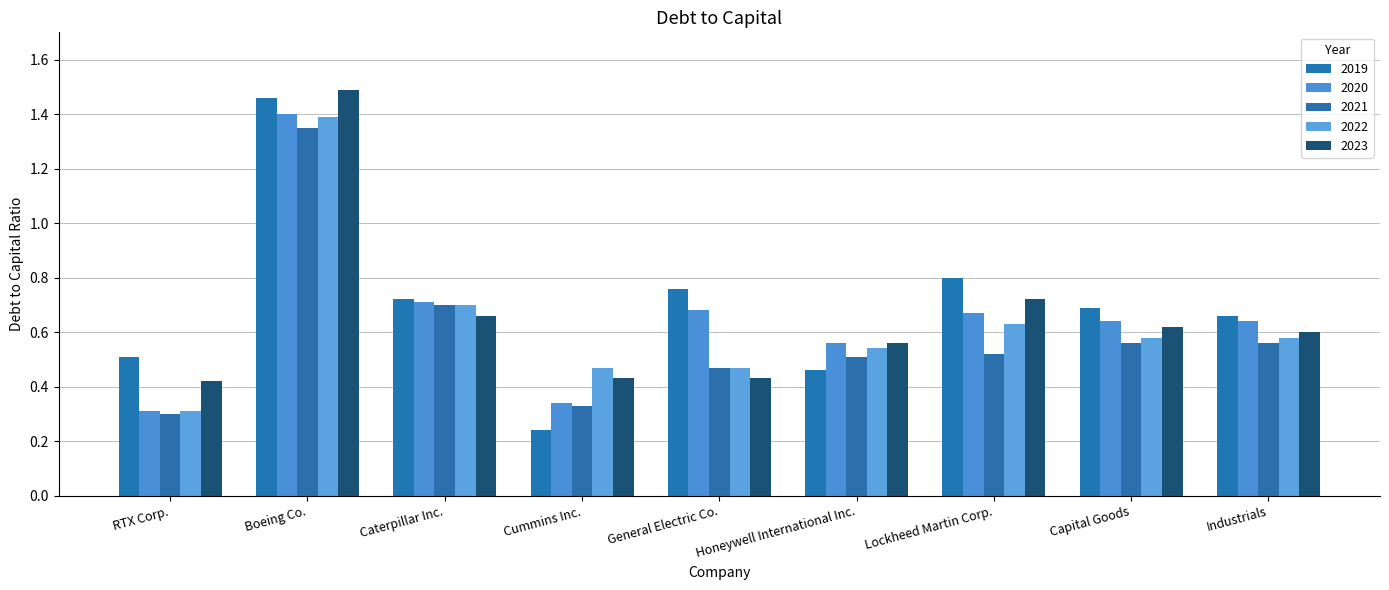

At which label is 2023 closest to 0?

RTX Corp.